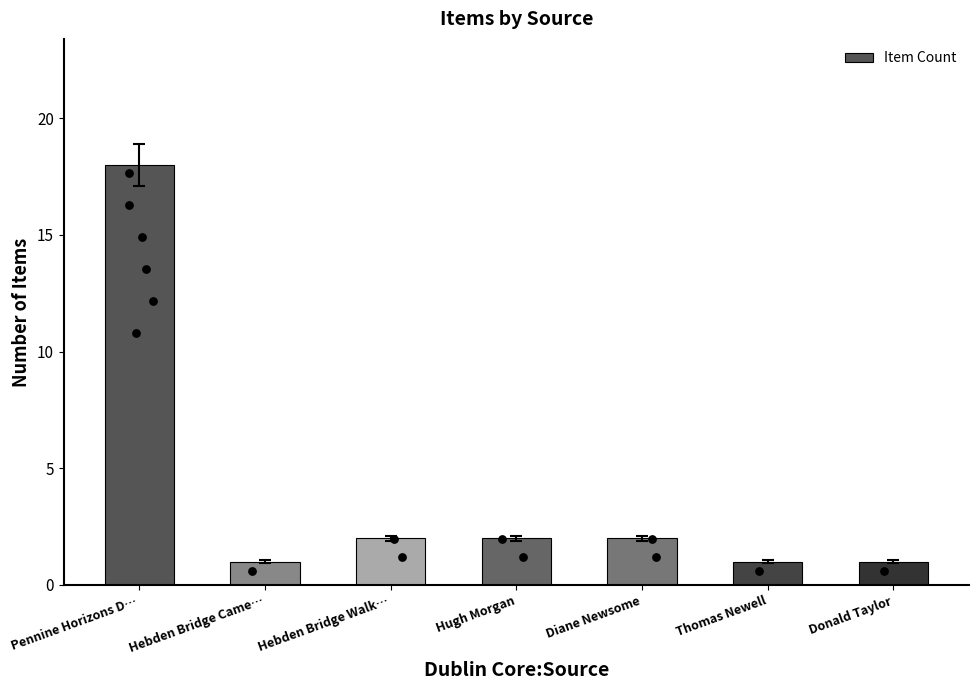

What is the change in value from Hugh Morgan to Thomas Newell?

-1